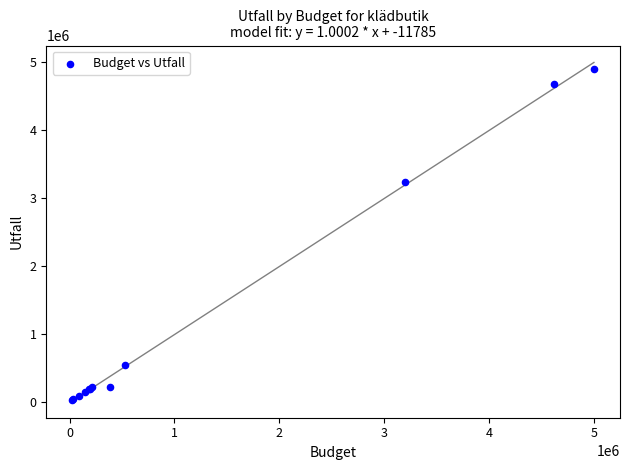

What Y value in the scatter plot is closest to 2465000?

3235000